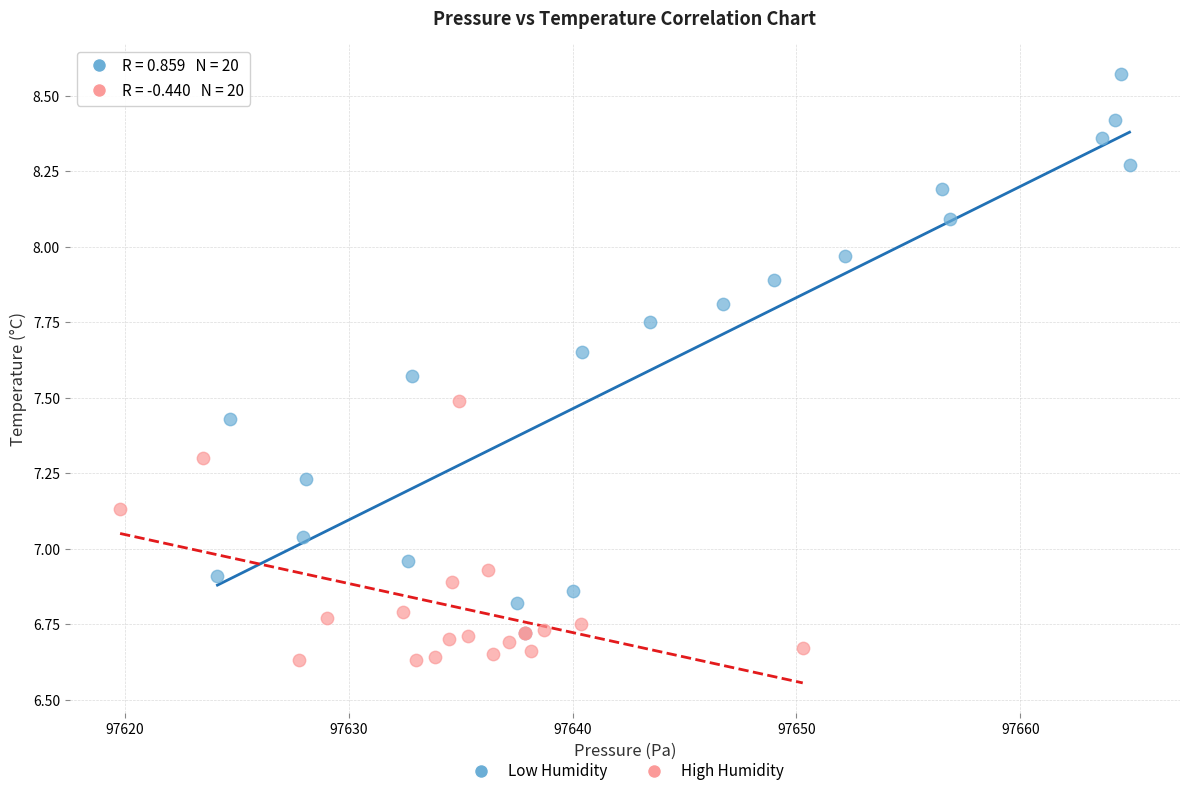

Which series contains the lowest Y value?

High Humidity